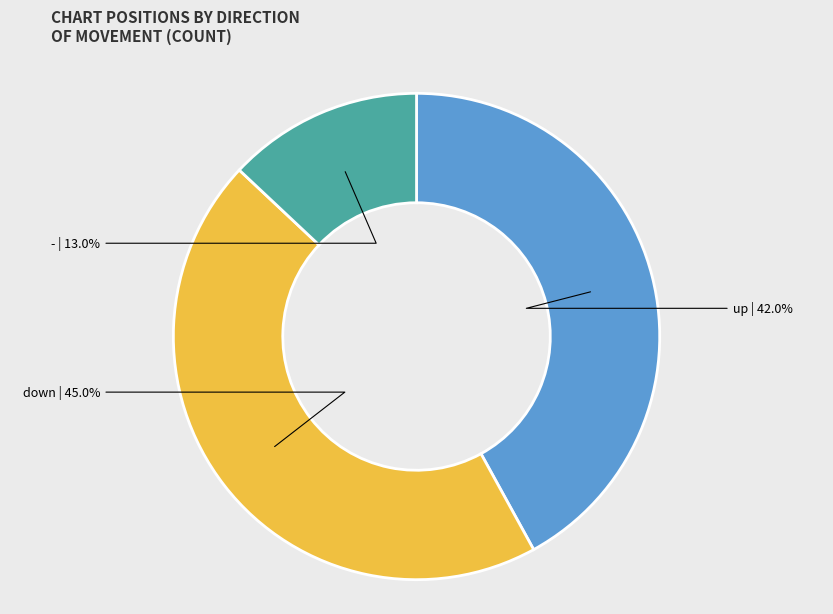

How many segments does this pie chart have?

3